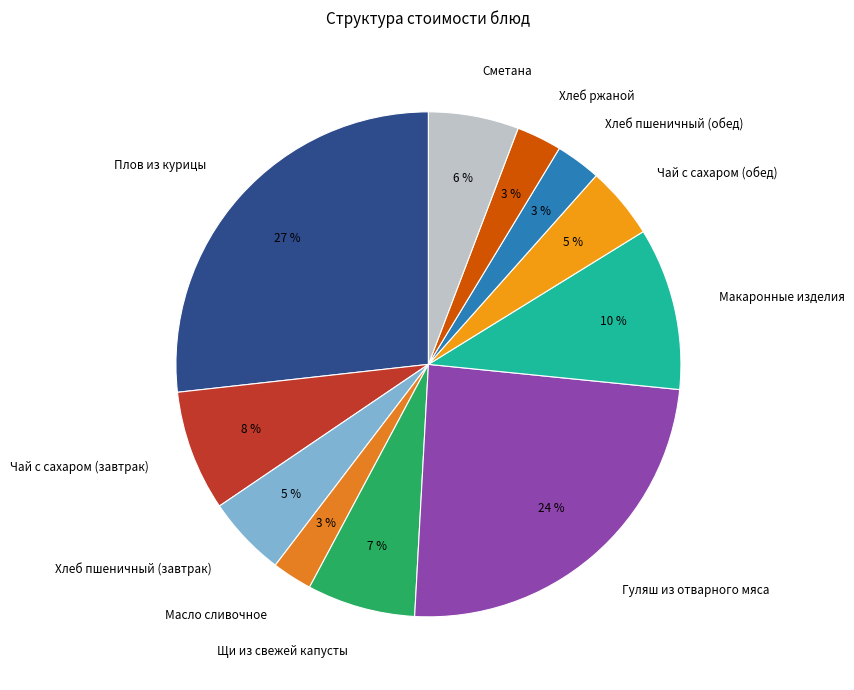

The Масло сливочное slice represents 3% of the pie. True or false?

True